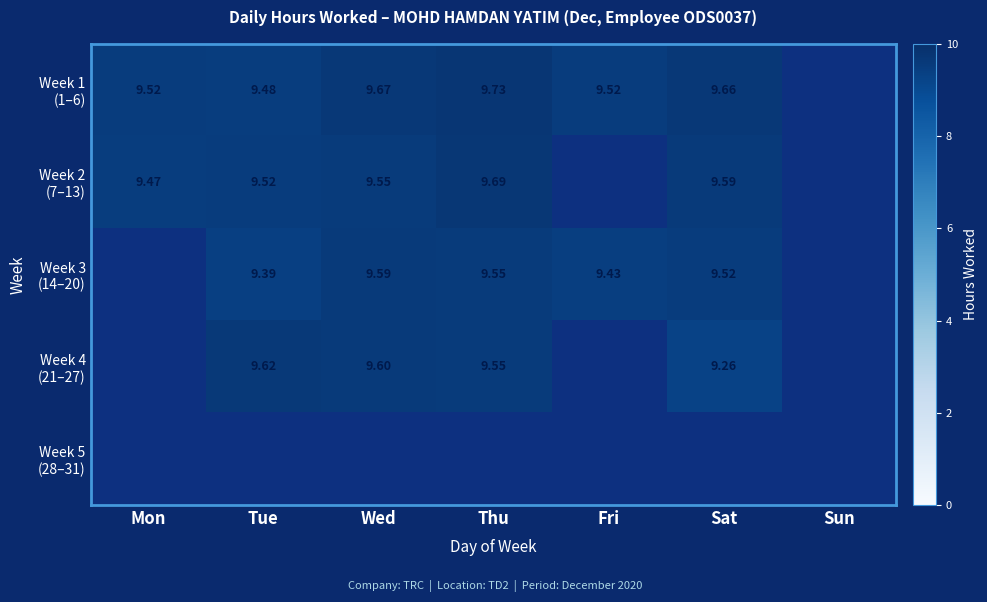

What is the maximum value shown in the chart?

9.7